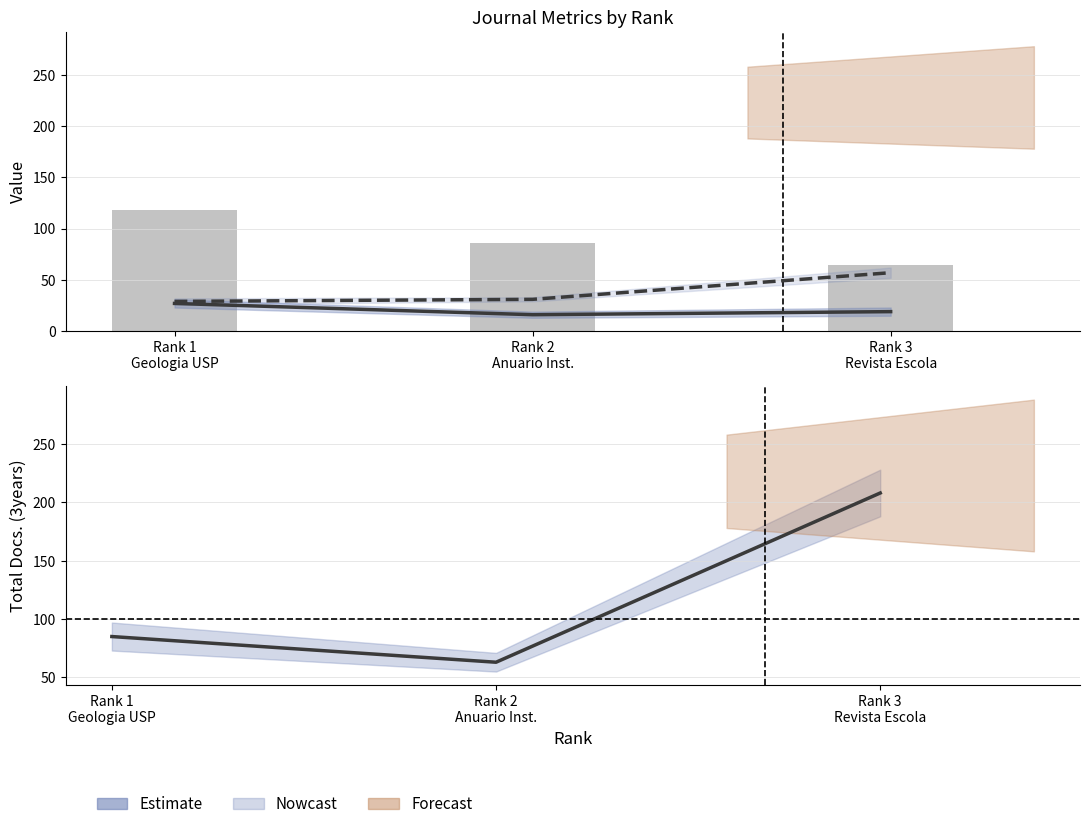

Reading right to left, list all the values displayed in this chart.

H index: Rank 3
Revista Escola=19.0	Rank 2
Anuario Inst.=16.0	Rank 1
Geologia USP=27.0
Total Docs. (2014): Rank 3
Revista Escola=57.0	Rank 2
Anuario Inst.=31.0	Rank 1
Geologia USP=29.0
Total Refs. (÷10): Rank 3
Revista Escola=64.6	Rank 2
Anuario Inst.=86.2	Rank 1
Geologia USP=118.3
Total Docs. (3years): Rank 3
Revista Escola=208.0	Rank 2
Anuario Inst.=63.0	Rank 1
Geologia USP=85.0